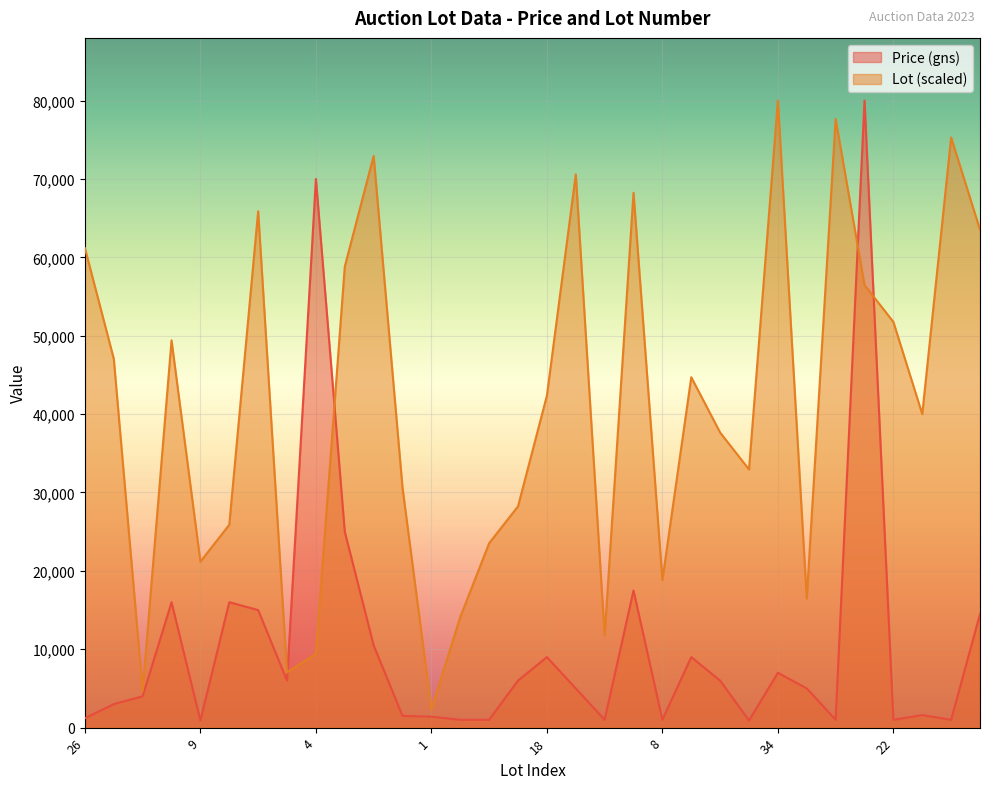

Between which two adjacent categories do Price (gns) and Lot first intersect?

3 and 4